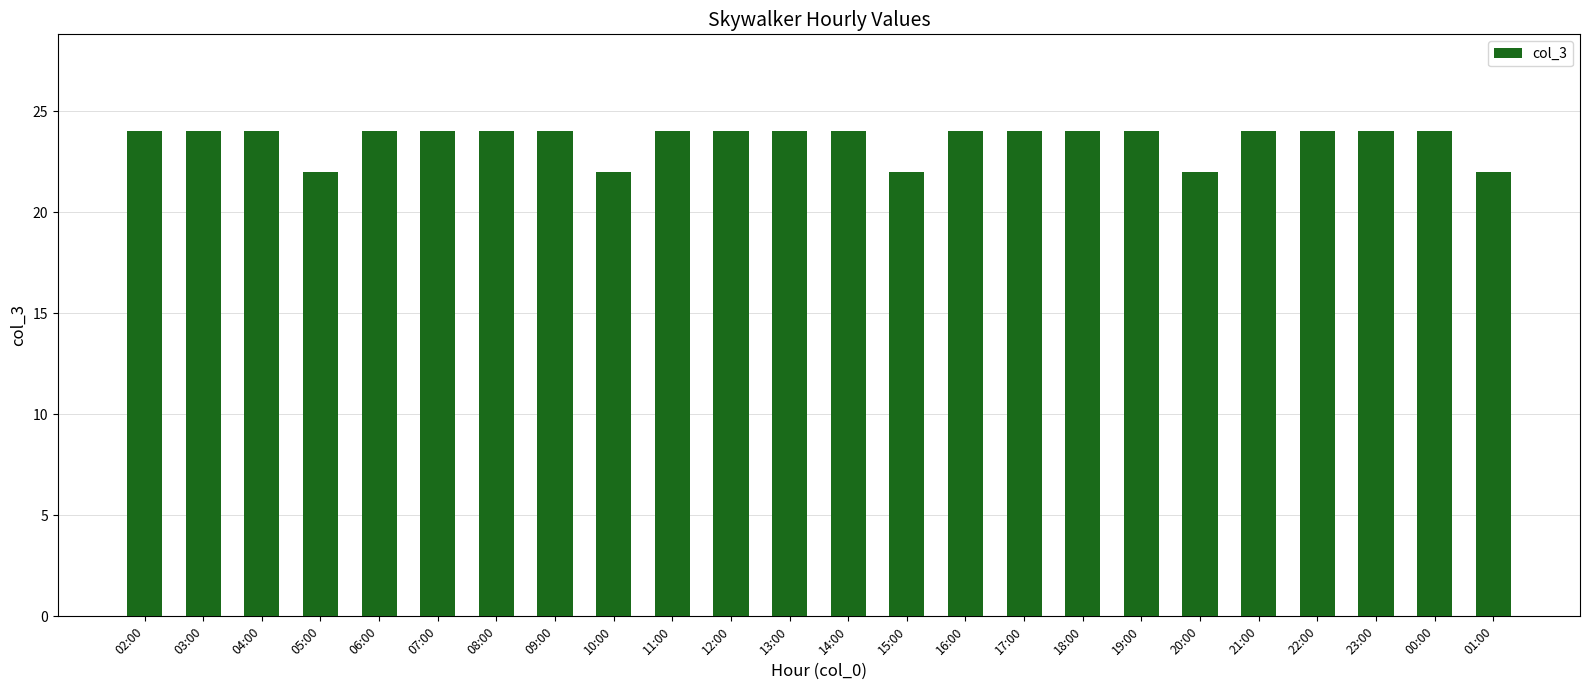

What is the label of the 9th bar from the left?

10:00